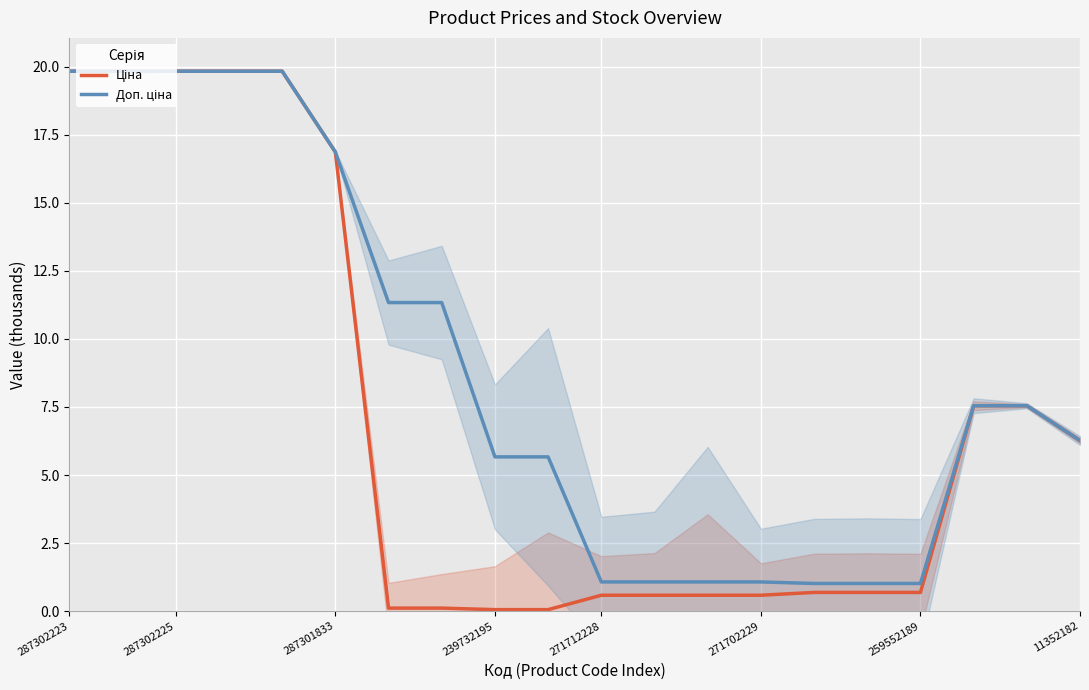

At 11352182, list the series in order from largest to smallest.

Ціна, Доп. ціна